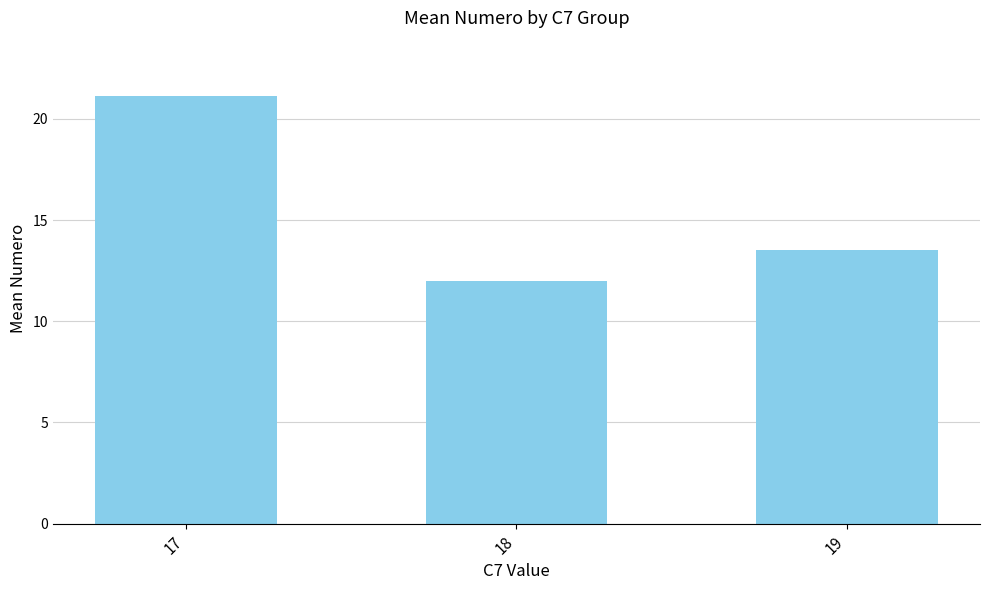

The value at 18 is 12.0. True or false?

True